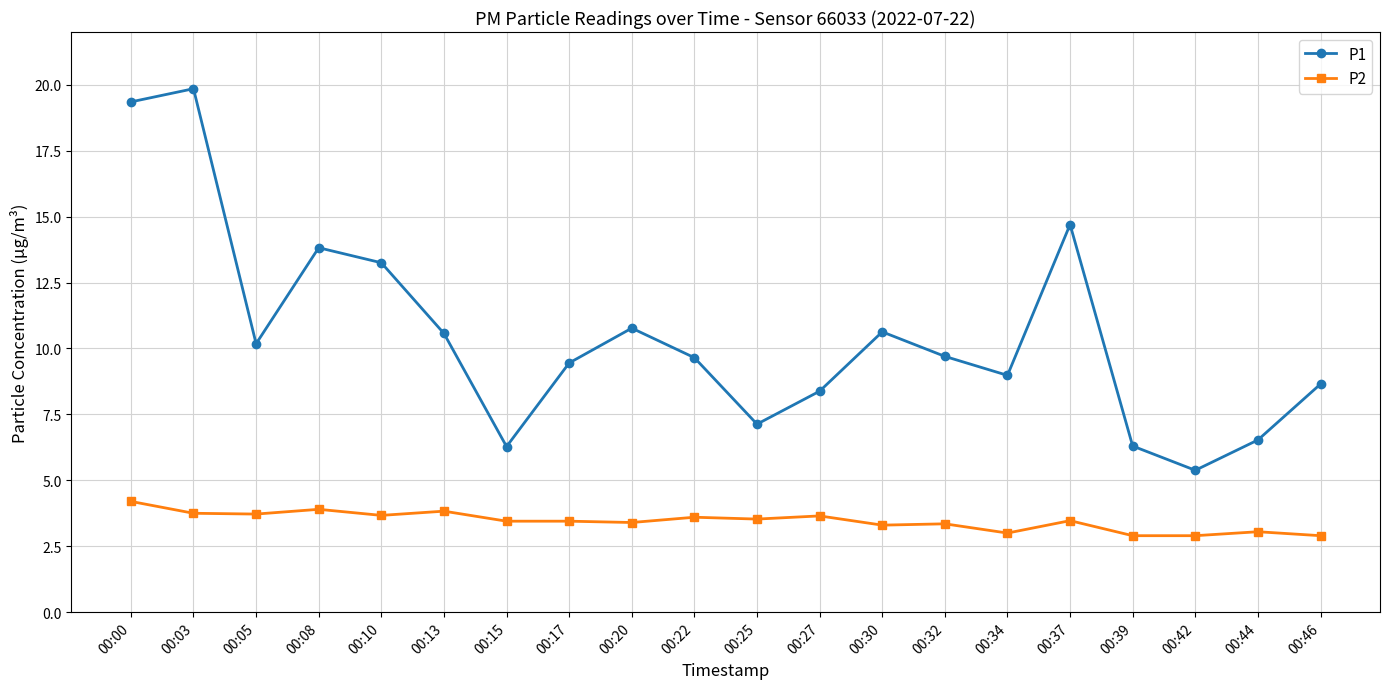

What is the difference between the maximum and minimum values in the P1 series?

14.5